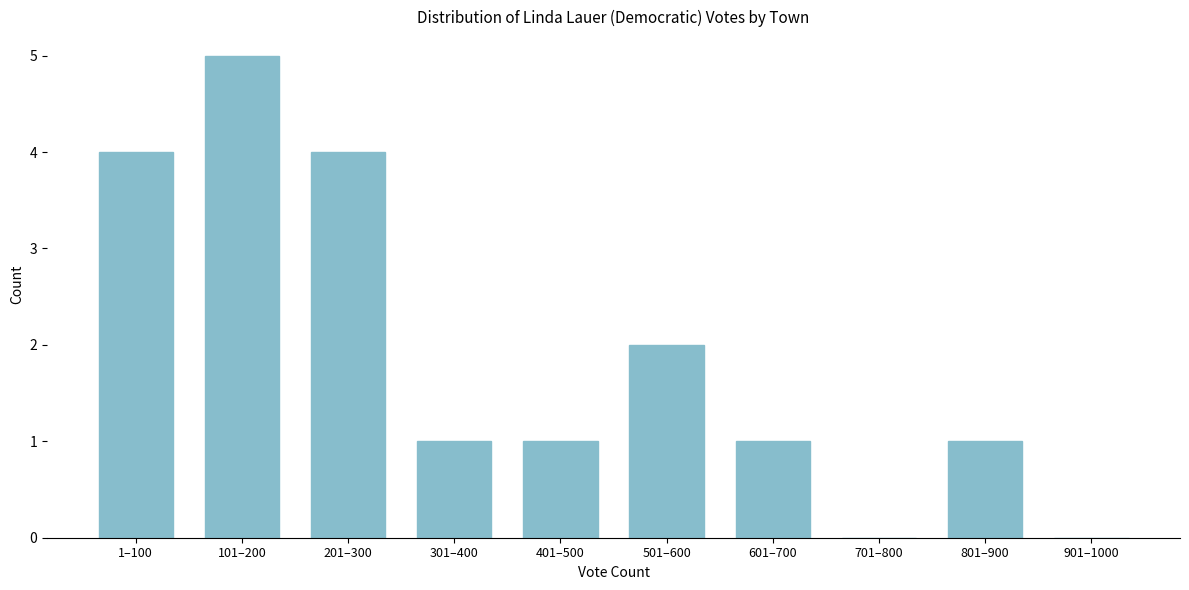

Reading left to right, what are all the values shown in this chart?

1–100=4	101–200=5	201–300=4	301–400=1	401–500=1	501–600=2	601–700=1	701–800=0	801–900=1	901–1000=0